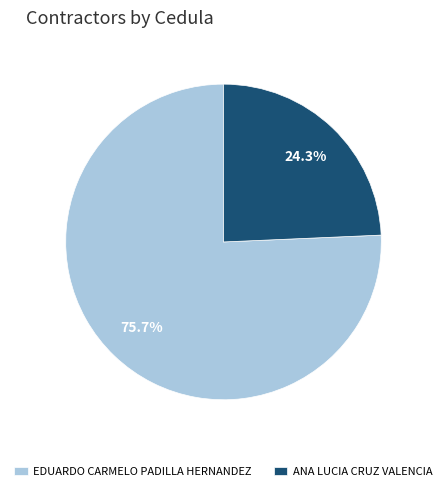

What is the largest slice in the pie chart?

EDUARDO CARMELO PADILLA HERNANDEZ